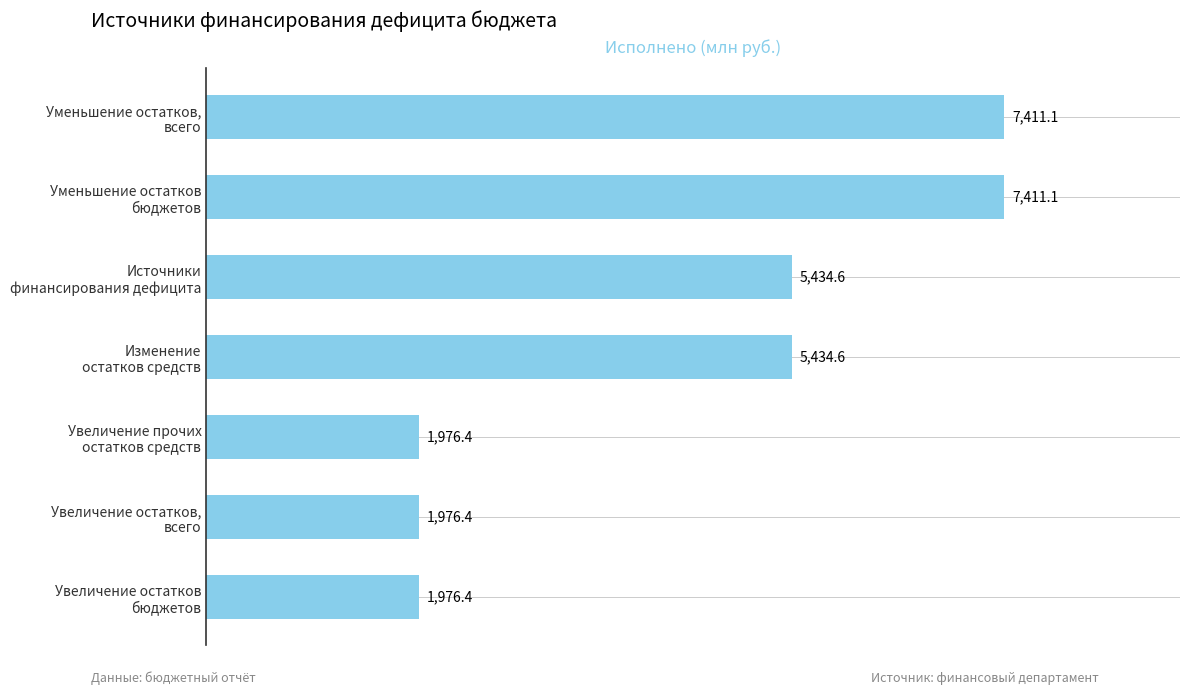

What is the greatest value displayed?

7411.1